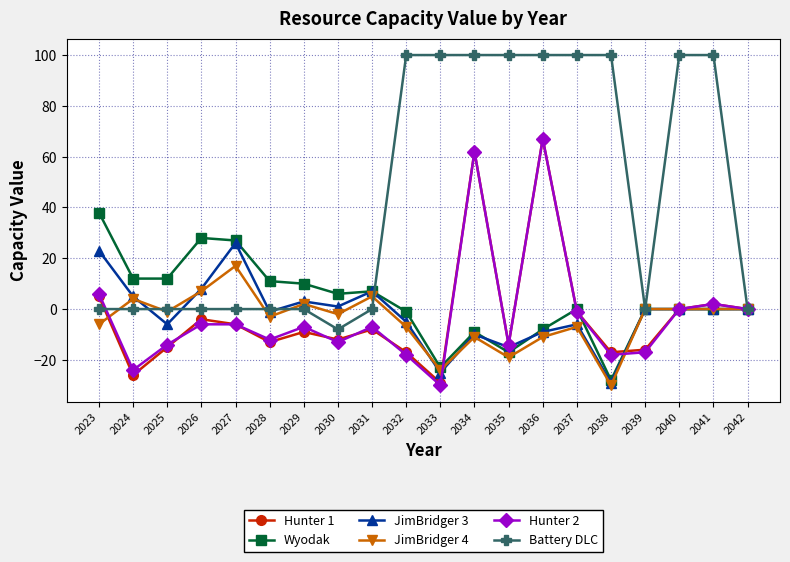

Which category has the lowest value in the JimBridger 4 series?

2038